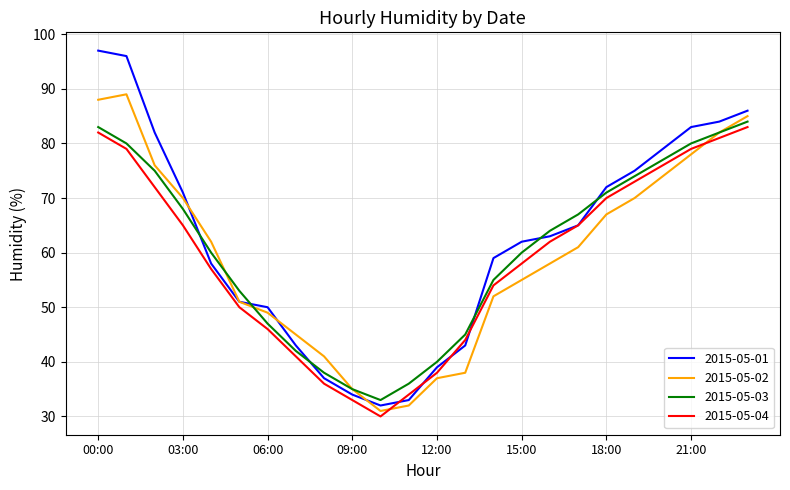

Which series has the largest range (max minus min)?

2015-05-01